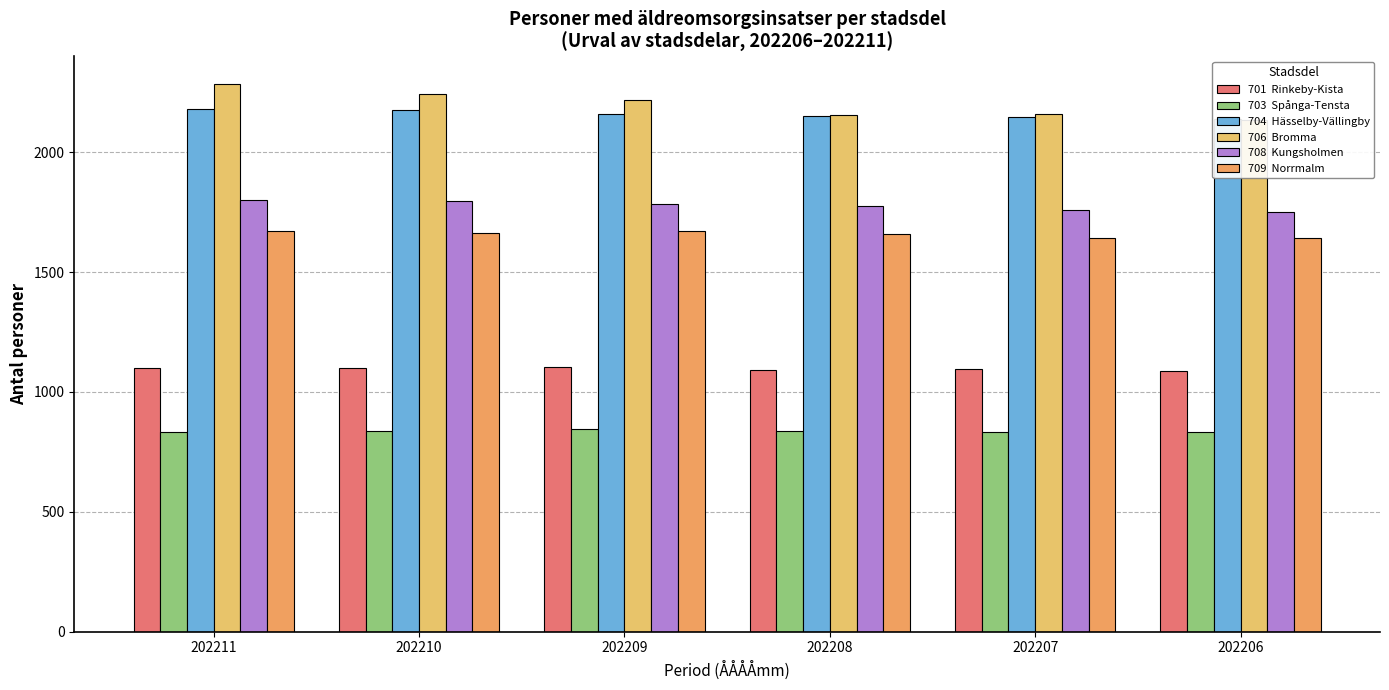

Where does the 701  Rinkeby-Kista series first go above 1100?

202210